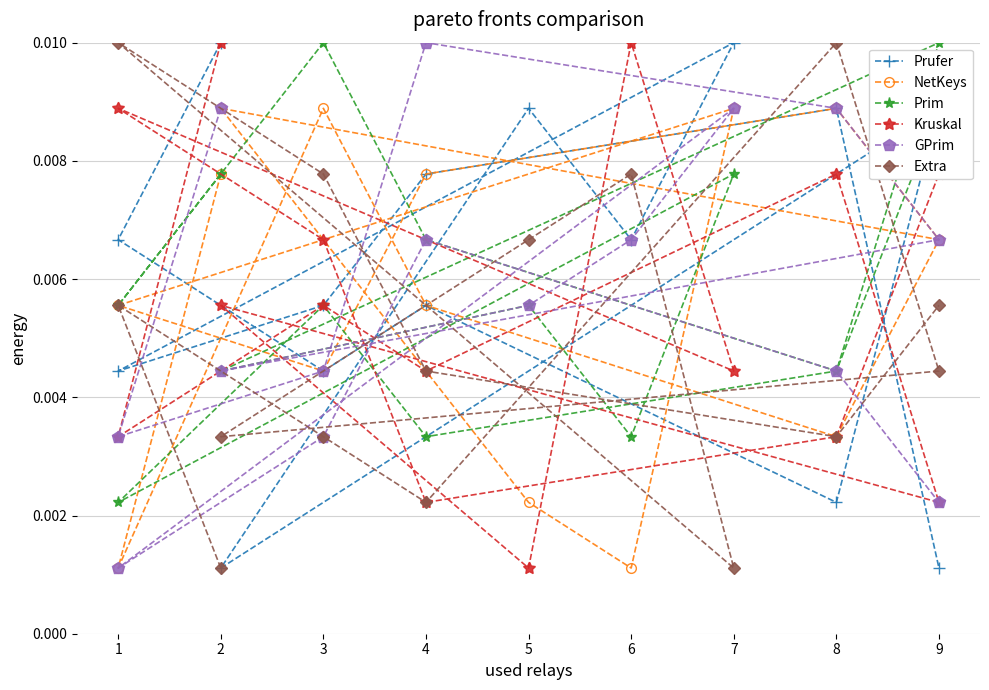

Which series has the largest total across all categories?

Prufer